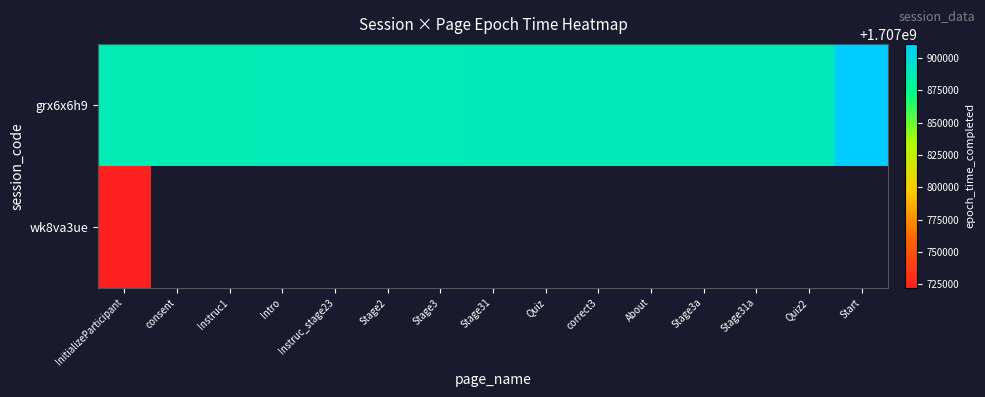

How many categories are shown in the chart?

15